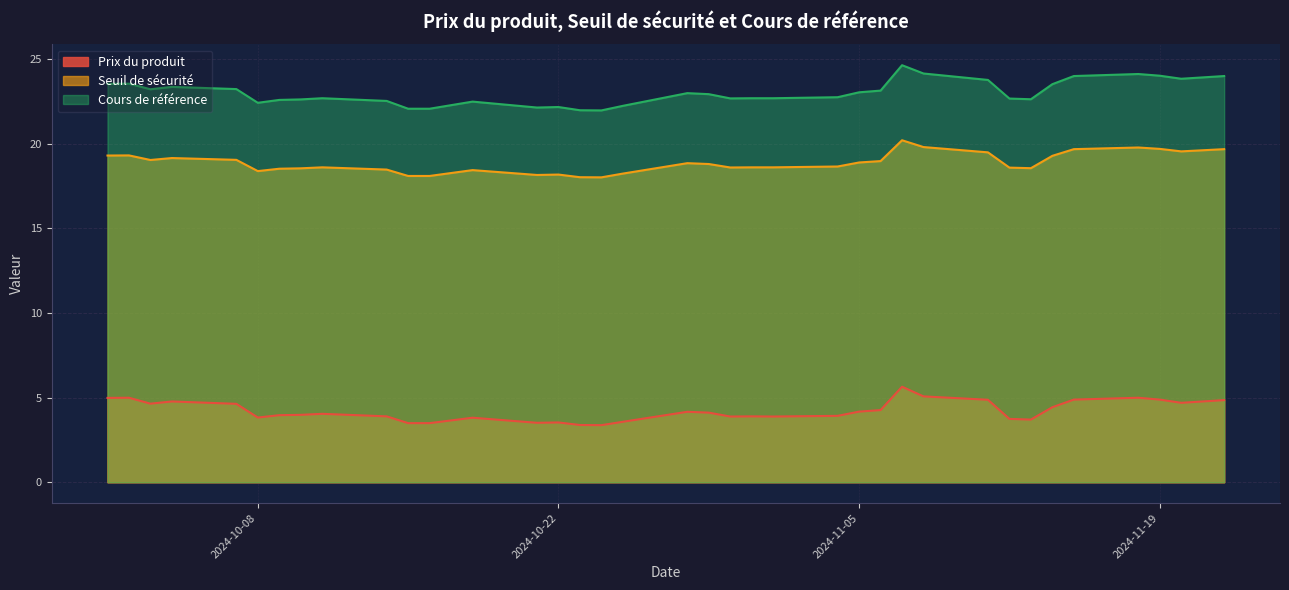

True or false: Seuil de sécurité and Prix du produit cross at least once.

False